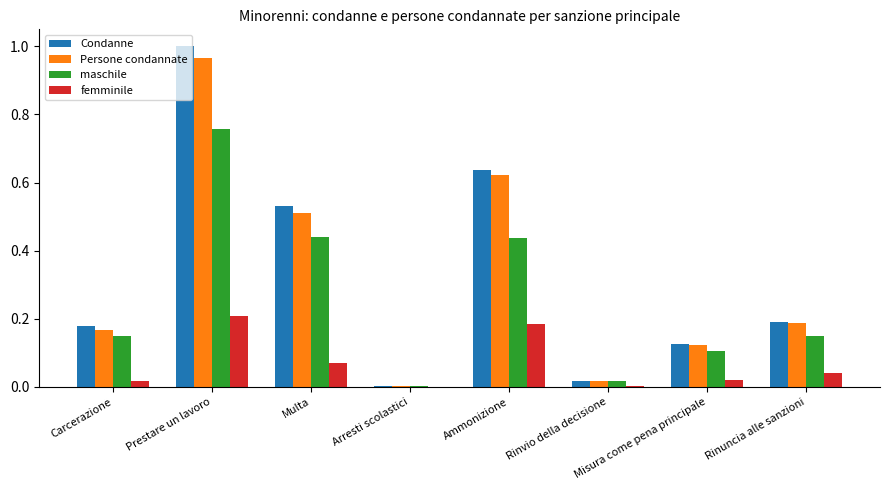

Between Arresti scolastici and Misura come pena principale, which series saw the biggest shift?

Condanne